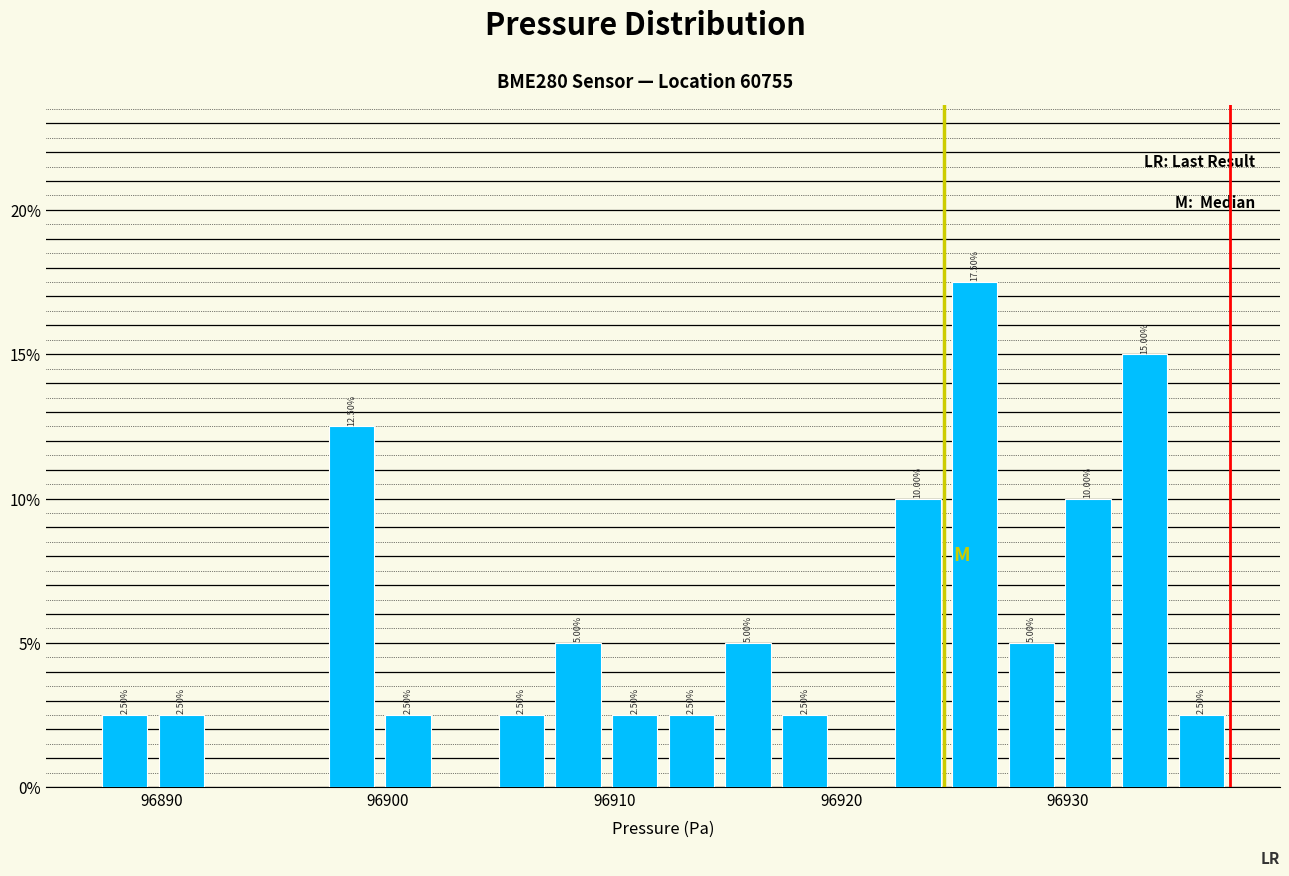

Around what value on the x-axis is the tallest bar? Give the approximate position of its centre, as read against the axis.

96926